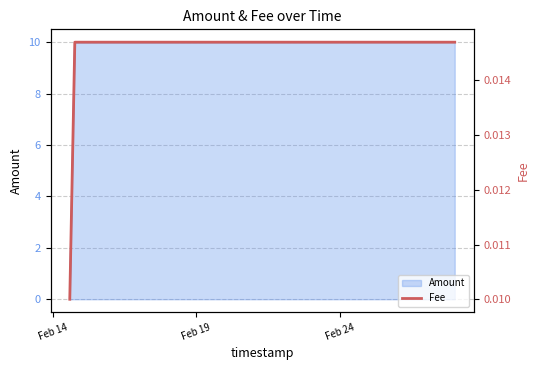

Count the values in the range 0 to 1.

3